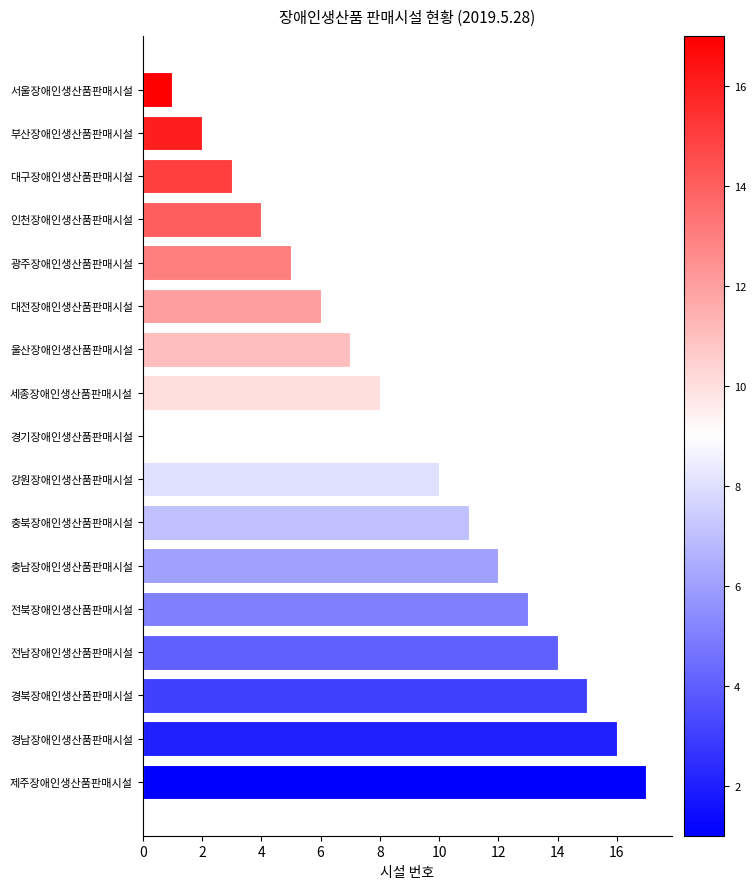

The chart shows a value of 9 at 경남장애인생산품판매시설. True or false?

False